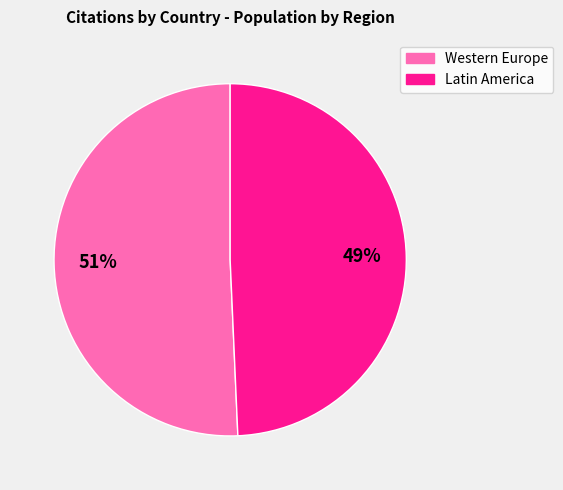

Is there any slice that represents more than half of the pie?

Yes